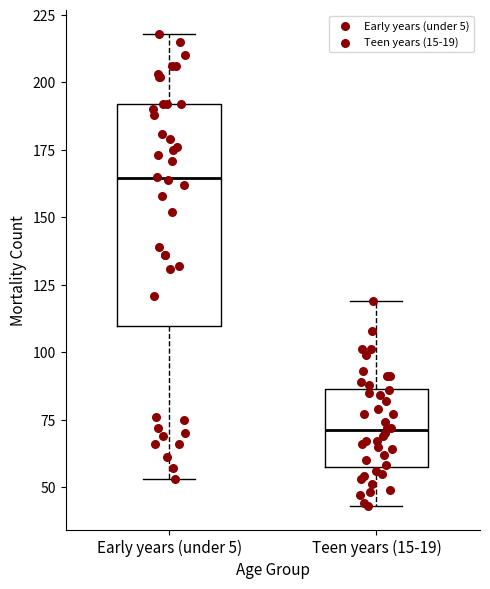

Which box's median line is the highest?

Early years (under 5)